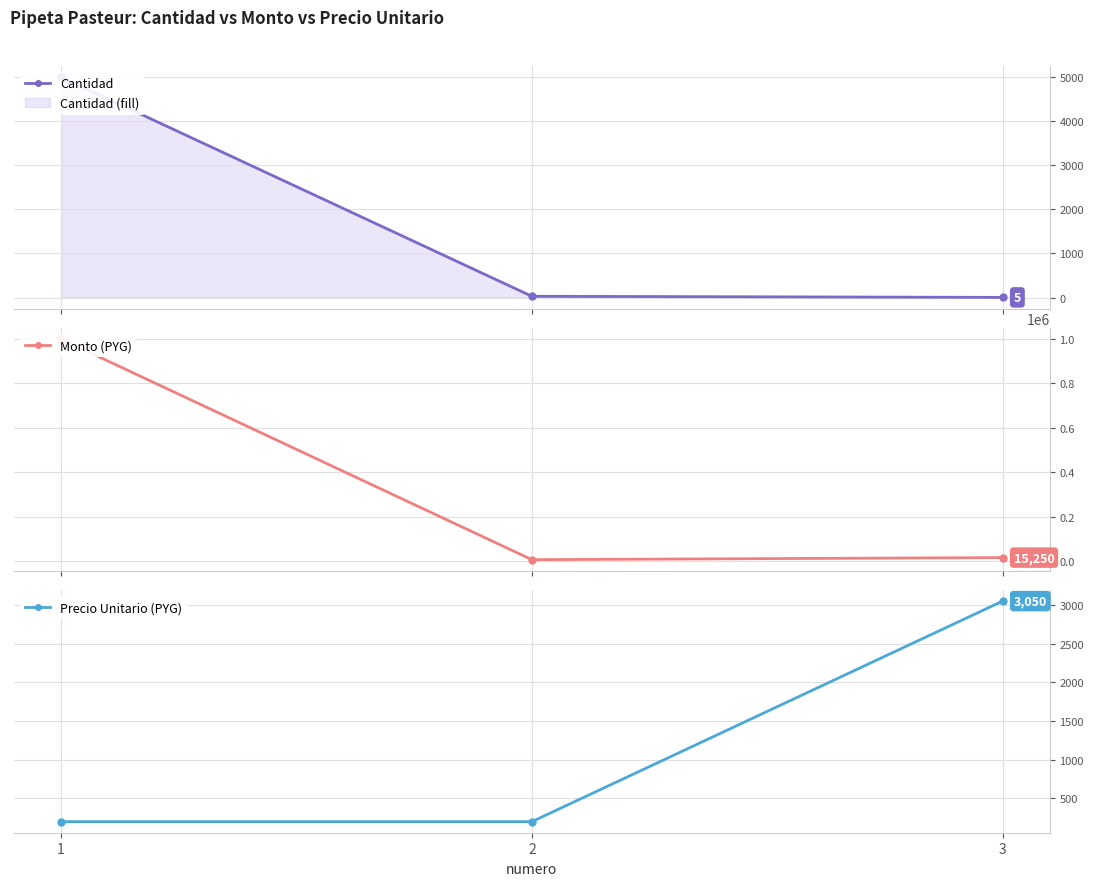

What value does the Cantidad series have at 3?

5